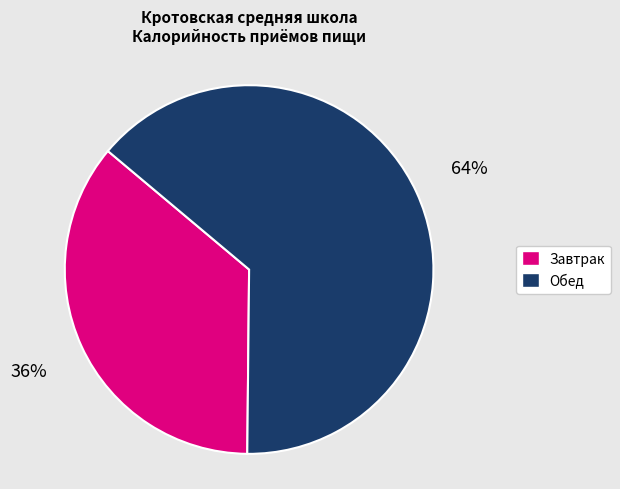

Is there a majority slice in this chart?

Yes